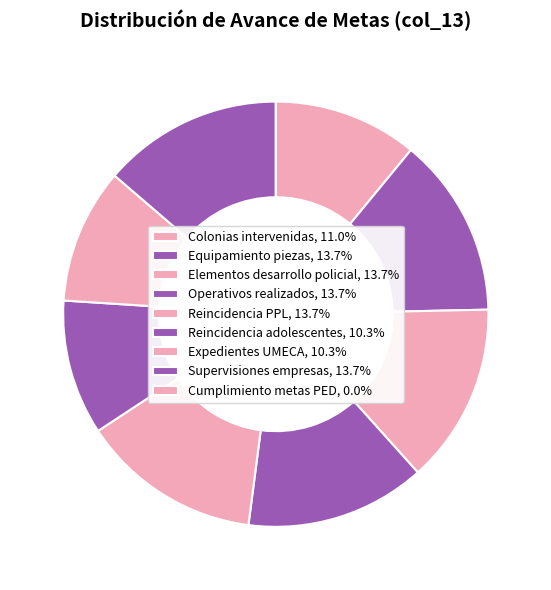

To the nearest percent, what is the combined percentage of Expedientes UMECA and Equipamiento piezas?

24%